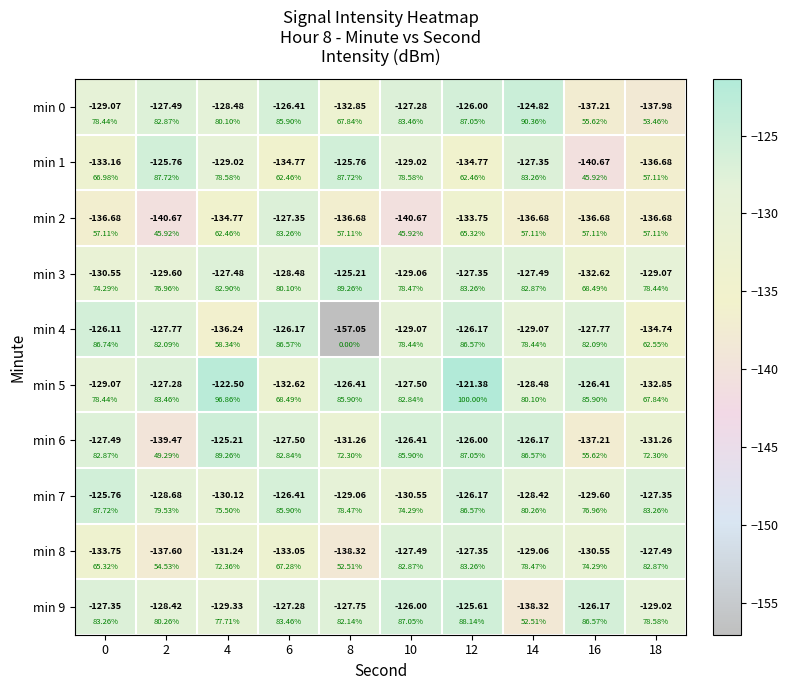

What is the maximum value for min 7?

-125.8